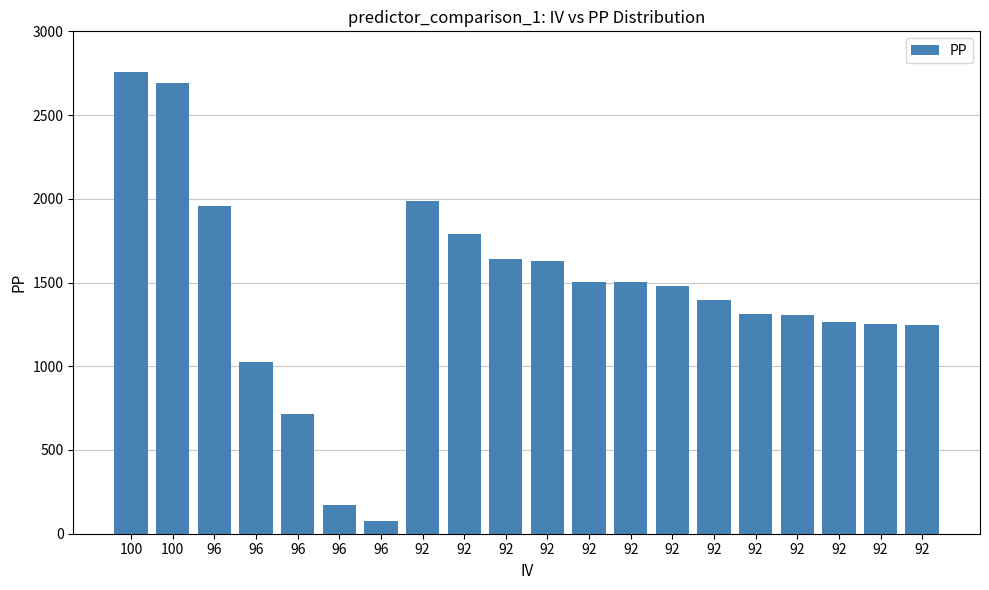

At which label is the value closest to 1415?

92